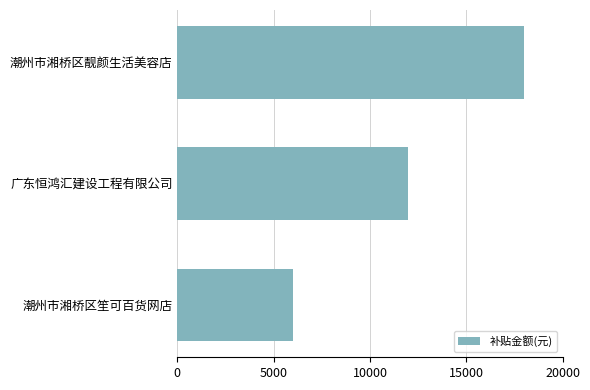

Count the number of data series in this chart.

1